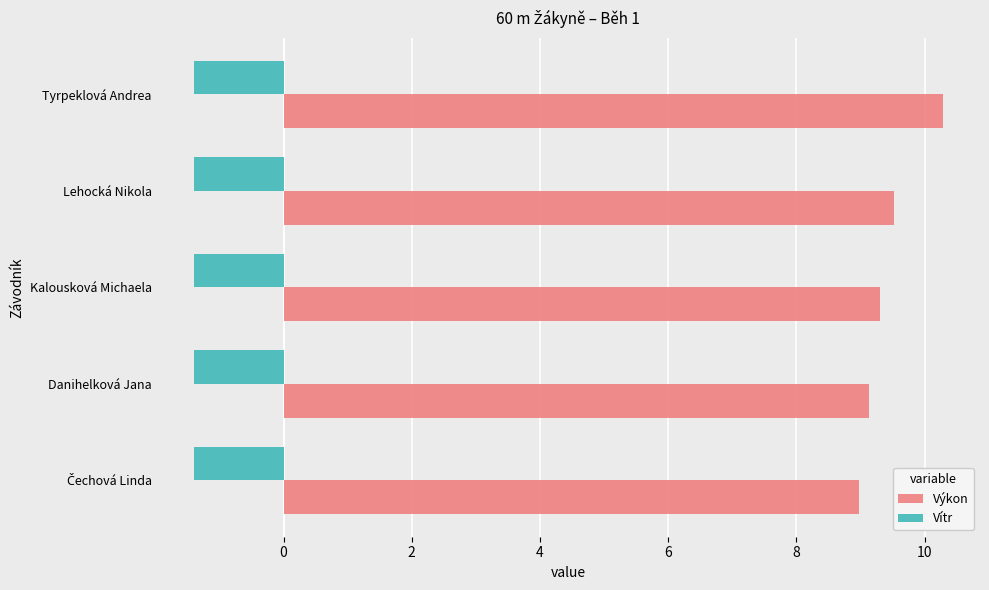

What are all the series names shown in the legend?

Výkon, Vítr